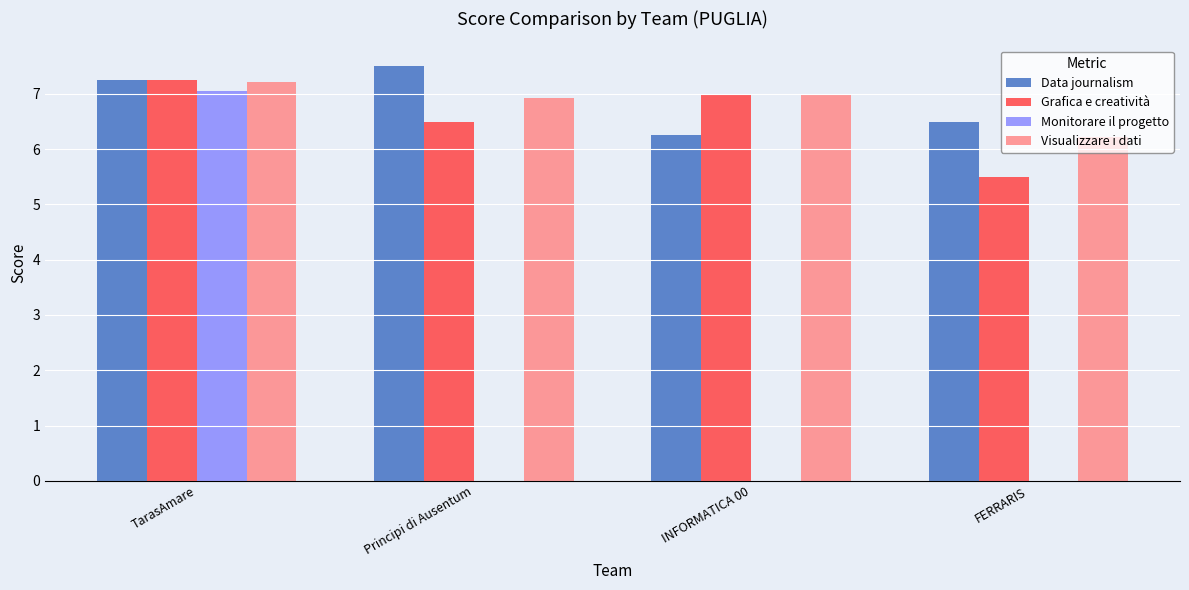

Is the value of Data journalism at INFORMATICA 00 greater than the value of Grafica e creatività at TarasAmare?

No